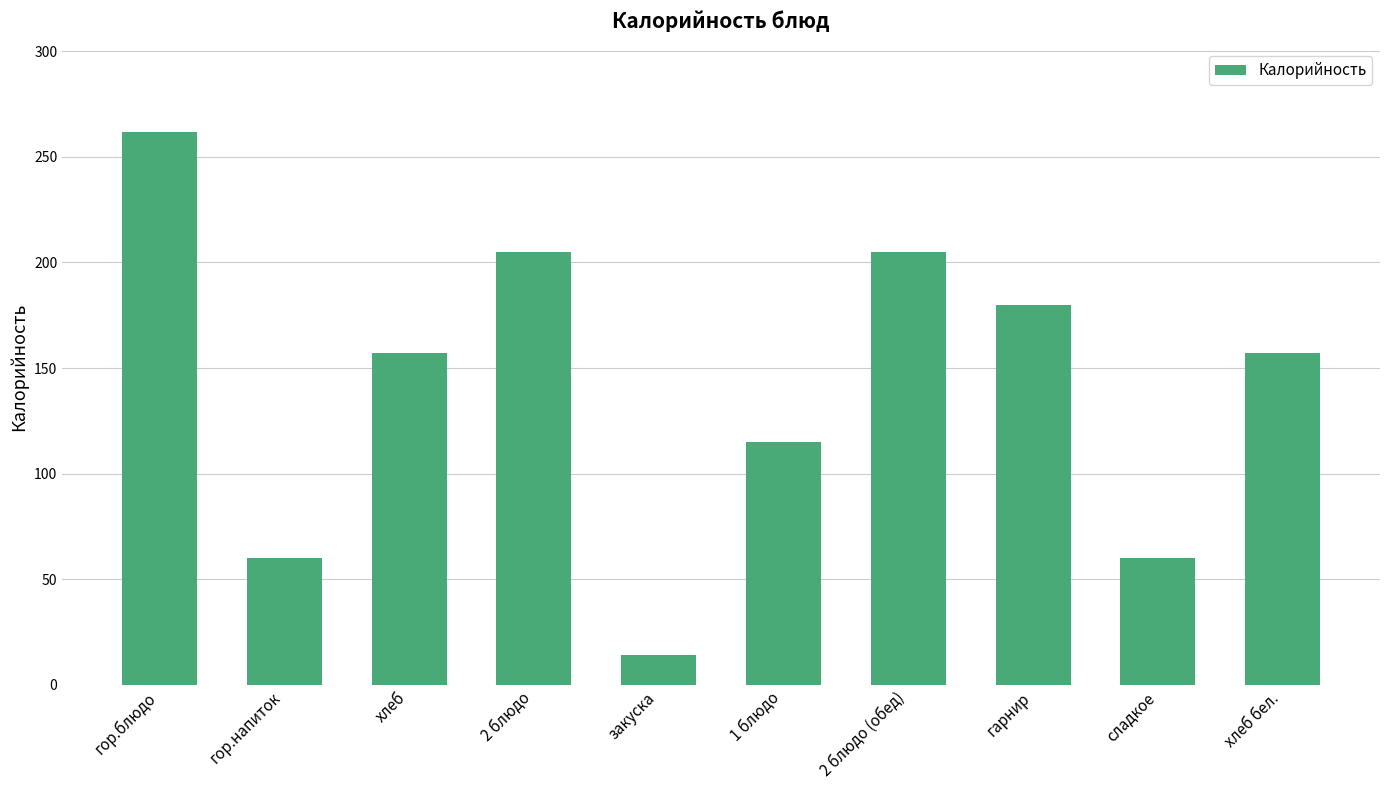

Does the chart contain stacked bars?

No